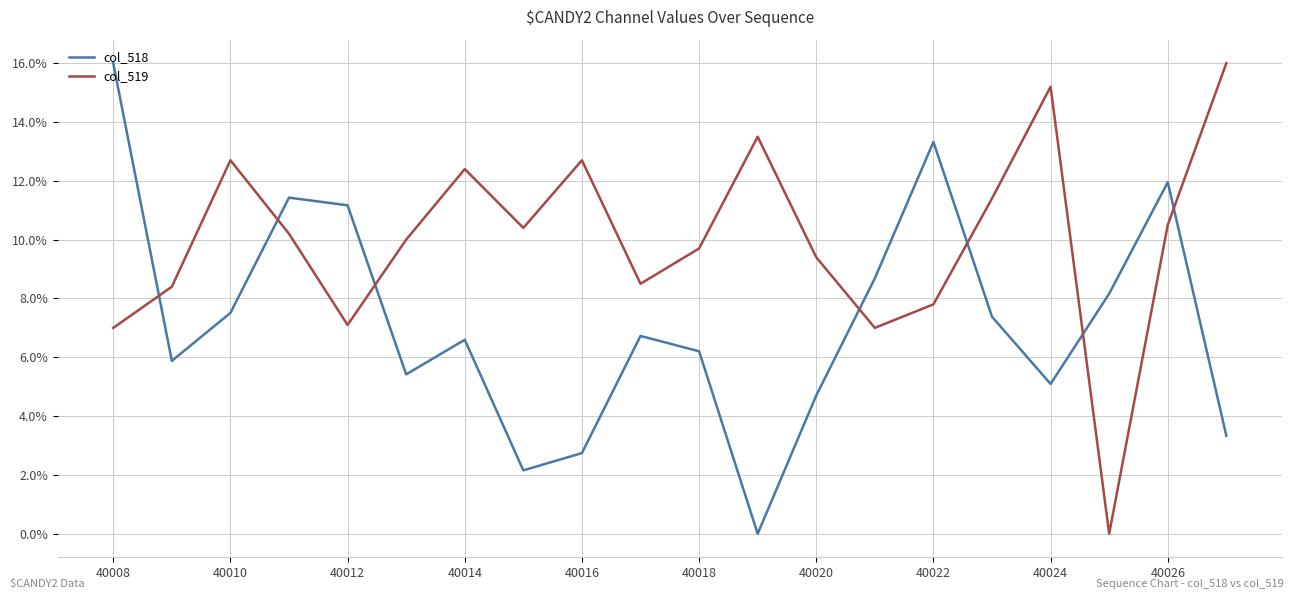

List the series in order of their overall mean, lowest first.

col_518, col_519